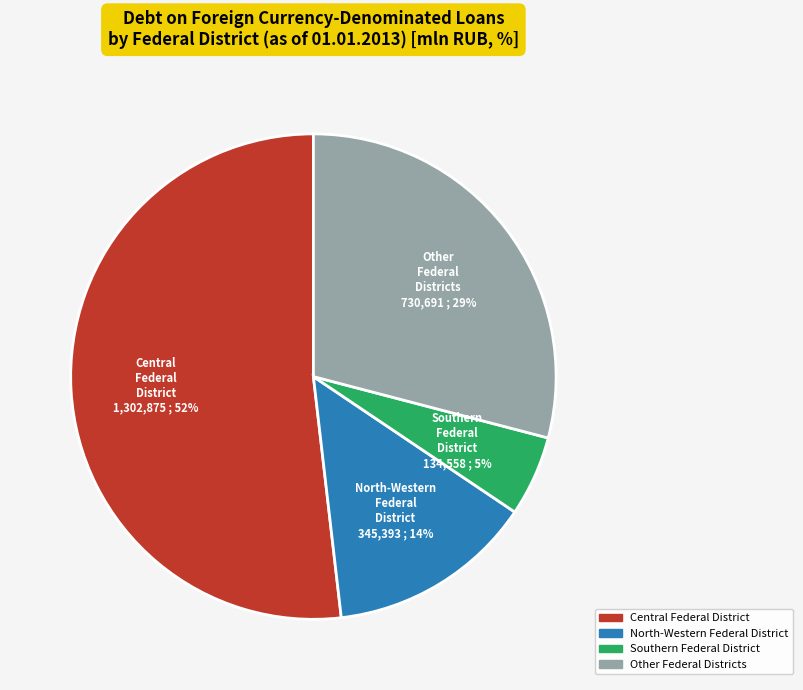

Rank the categories by value from lowest to highest.

Southern Federal District, North-Western Federal District, Other Federal Districts, Central Federal District